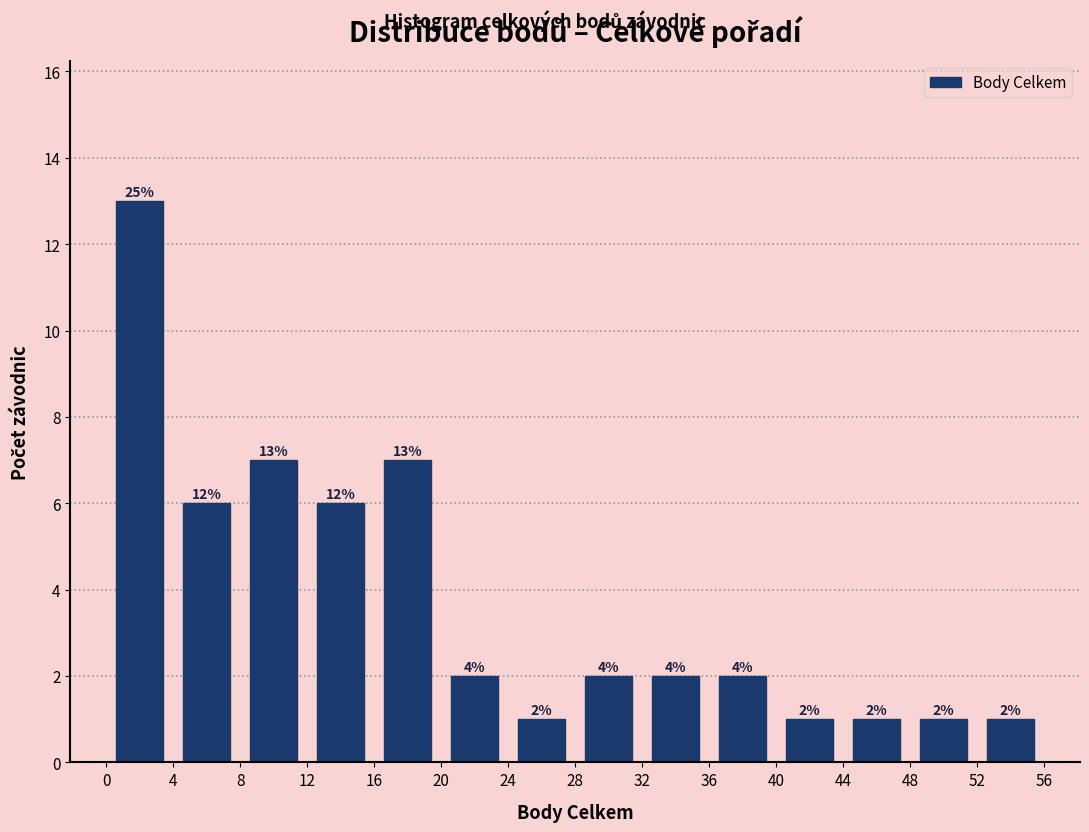

Which range on the x-axis has the tallest bar?

0 to 4